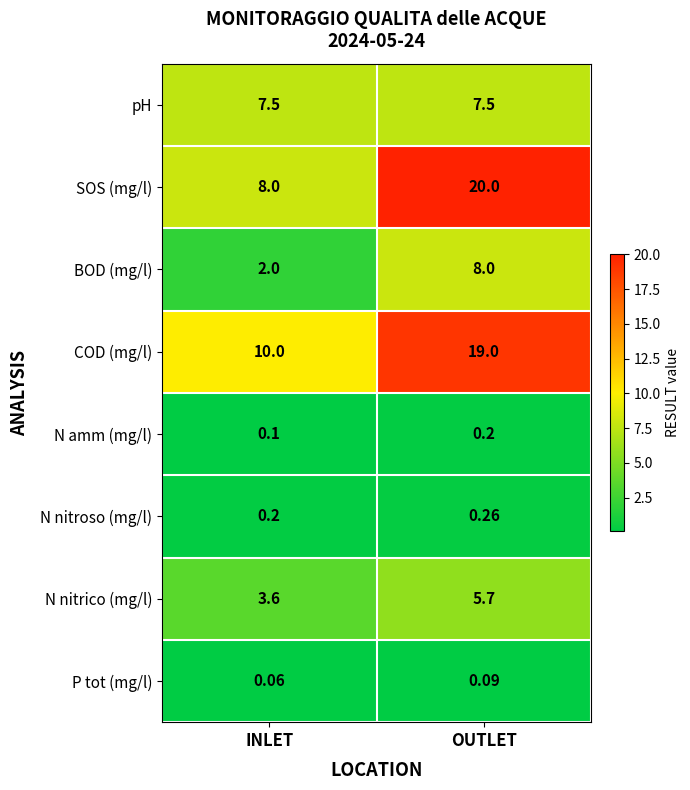

What is the difference between the highest and lowest values at INLET?

9.9